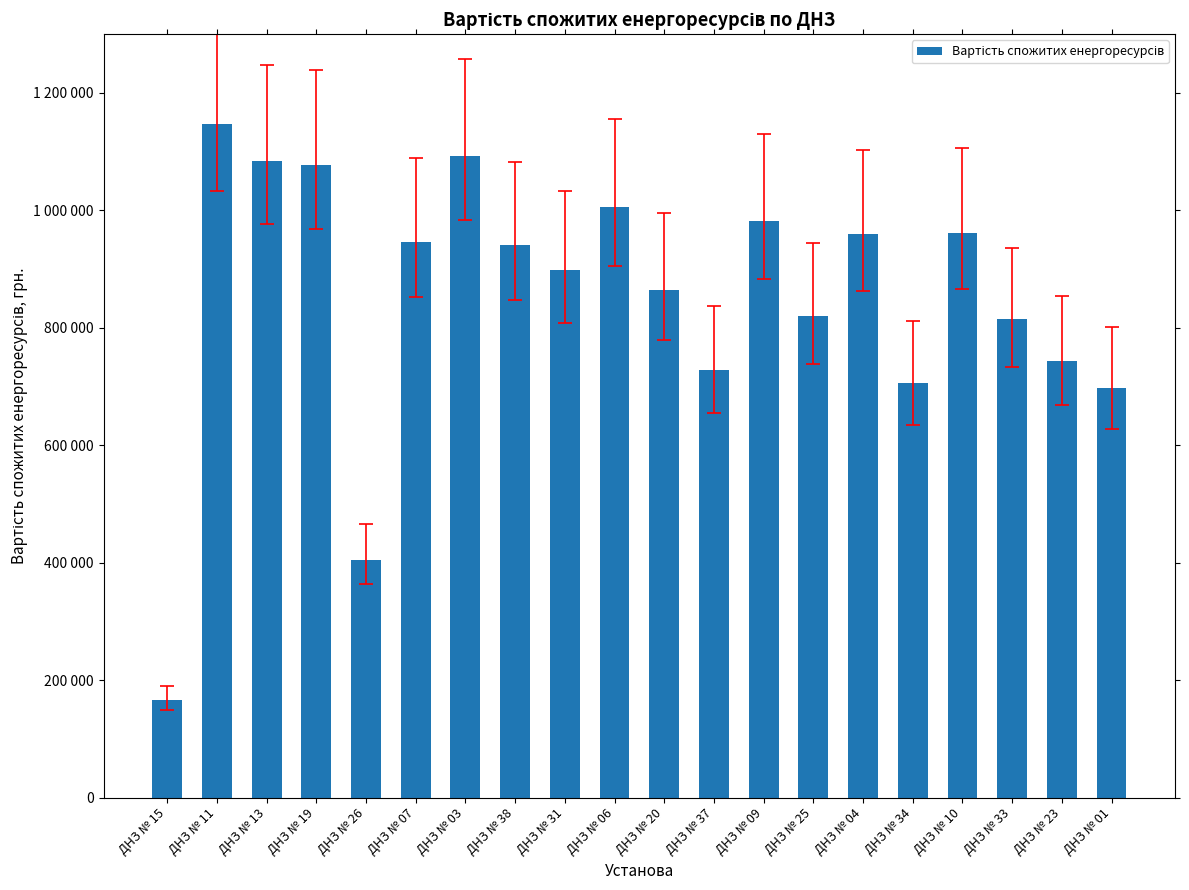

At which label is the value closest to 656591?

ДНЗ № 01